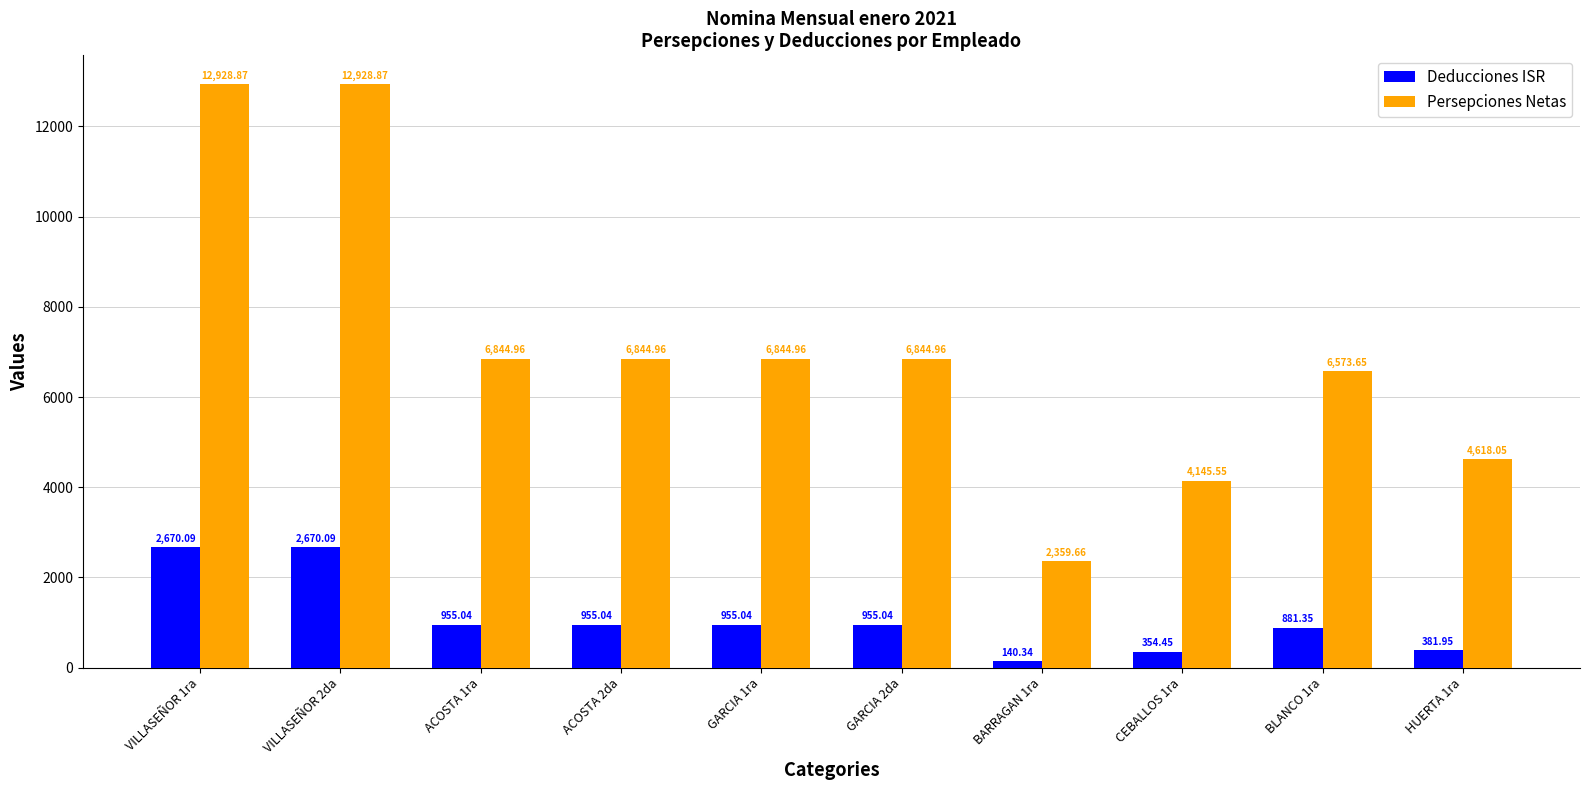

What is the minimum value for Deducciones ISR?

140.3